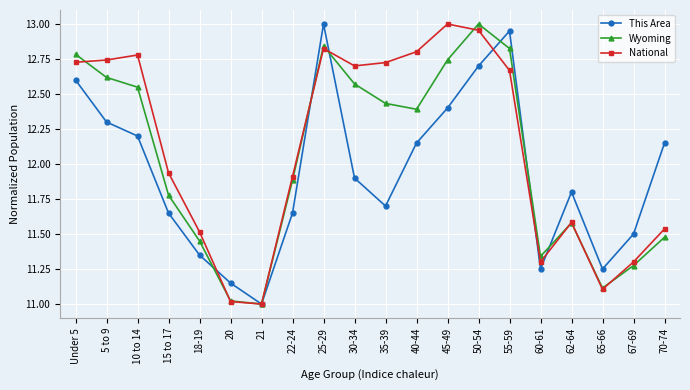

What is the label of the 4th point from the right?

62-64